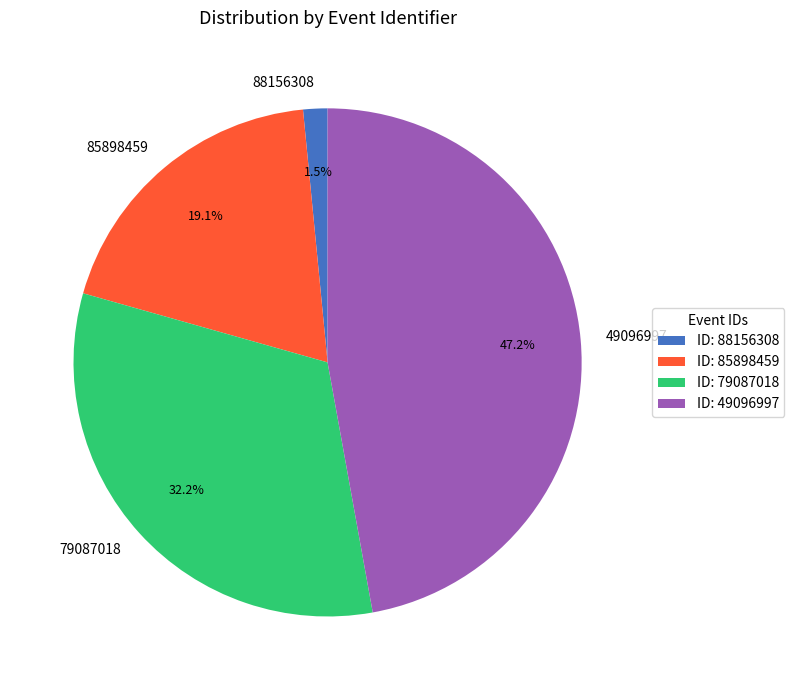

Does 79087018 account for over 50% of the chart?

No